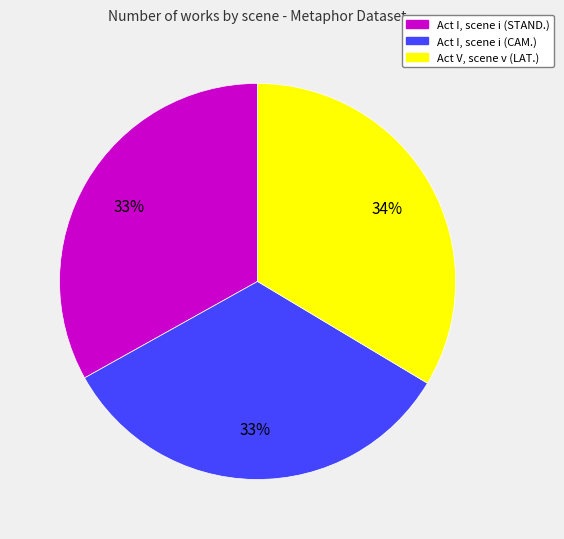

To the nearest percent, what is the combined percentage of Act I, scene i (CAM.) and Act V, scene v (LAT.)?

67%